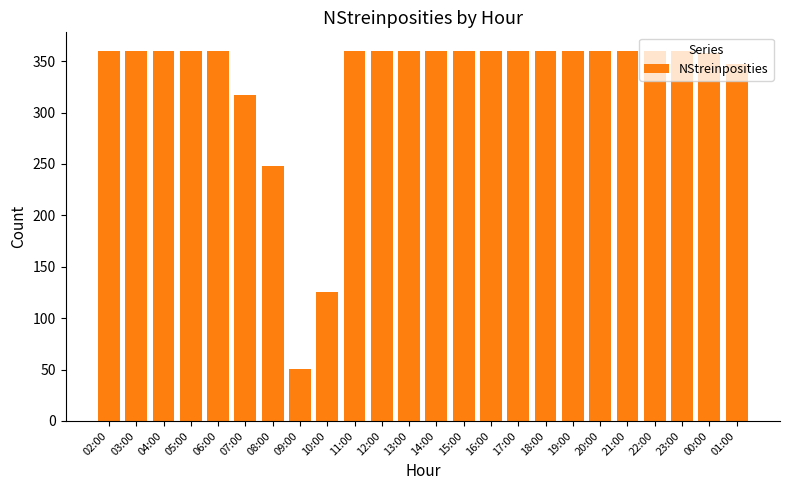

What is the average value?

330